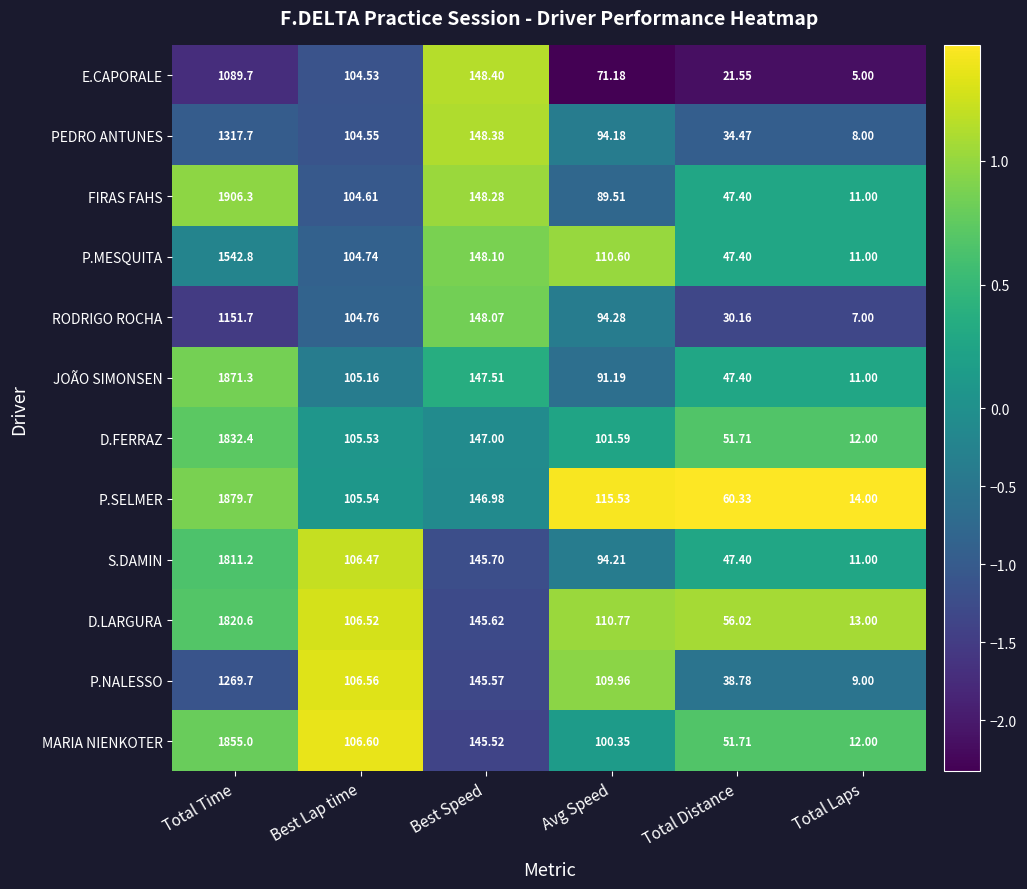

List the labels in order of P.MESQUITA value, largest first.

Total Time, Best Speed, Avg Speed, Best Lap time, Total Distance, Total Laps